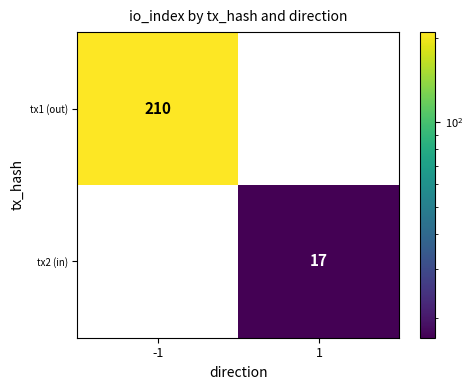

Is it true that tx1 (out) equals 68 at 1?

False